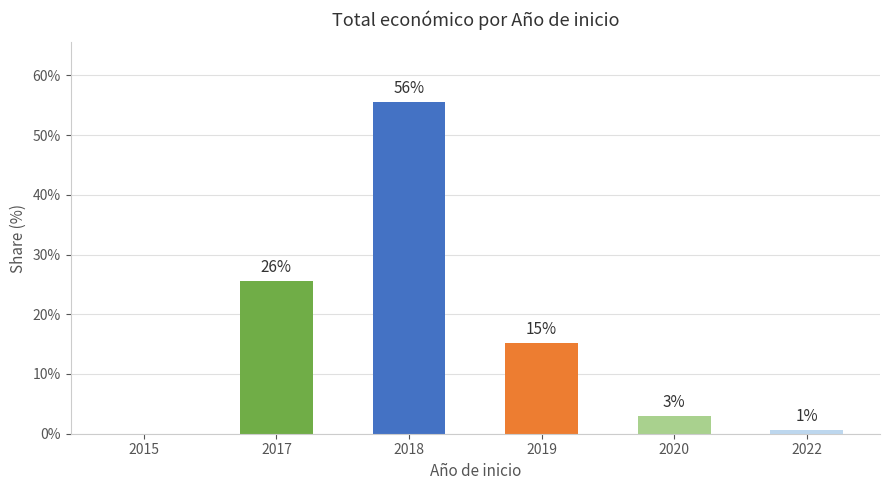

Are the bars horizontal?

No